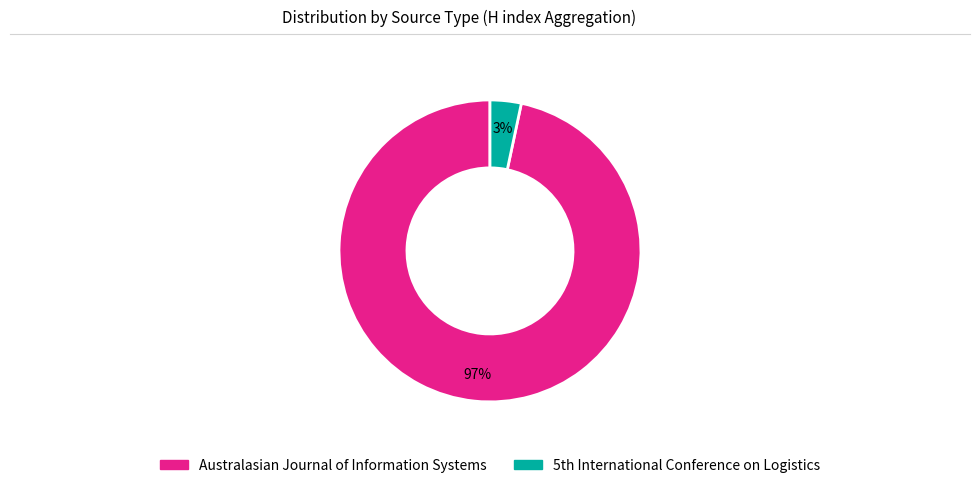

Which category has the biggest portion of the pie?

Australasian Journal of Information Systems